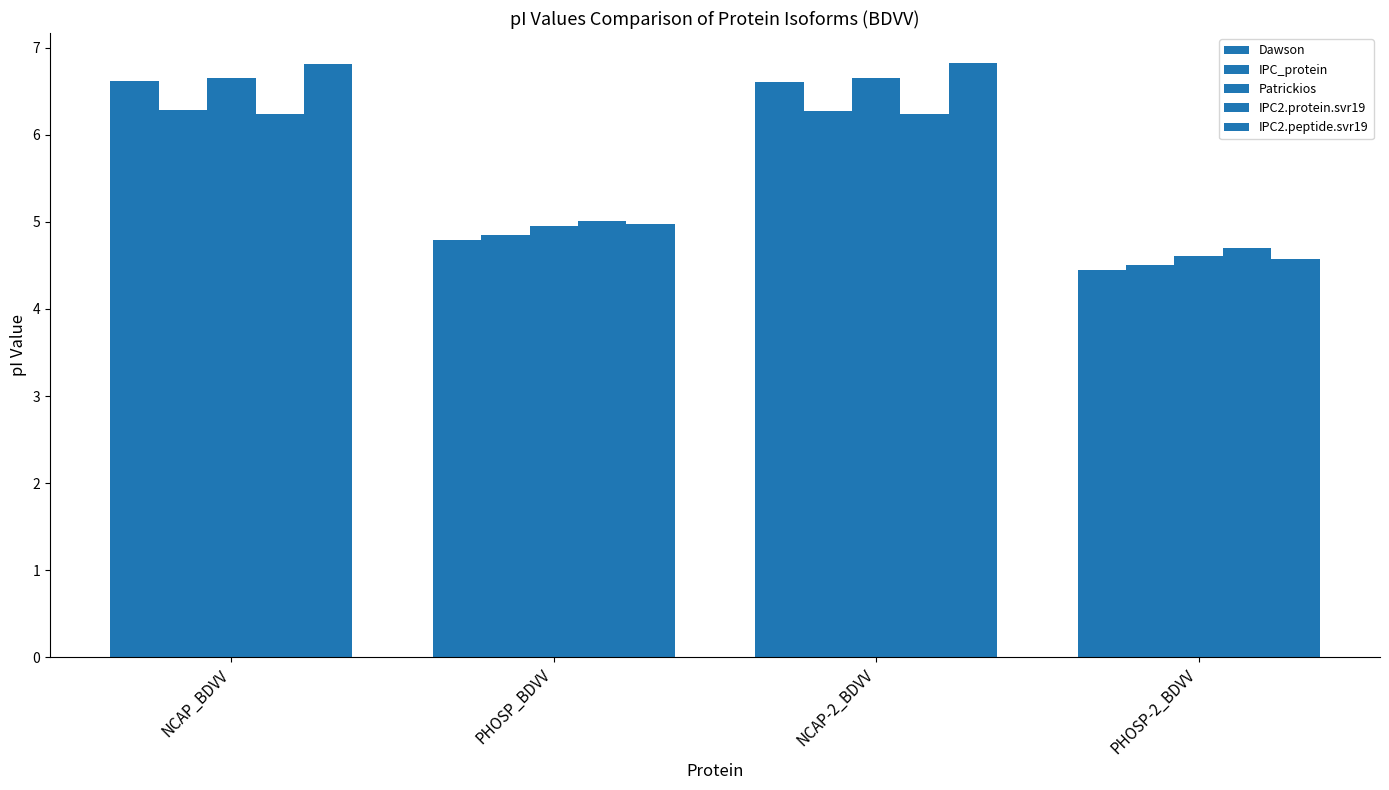

How many values in the Patrickios series exceed 6?

2